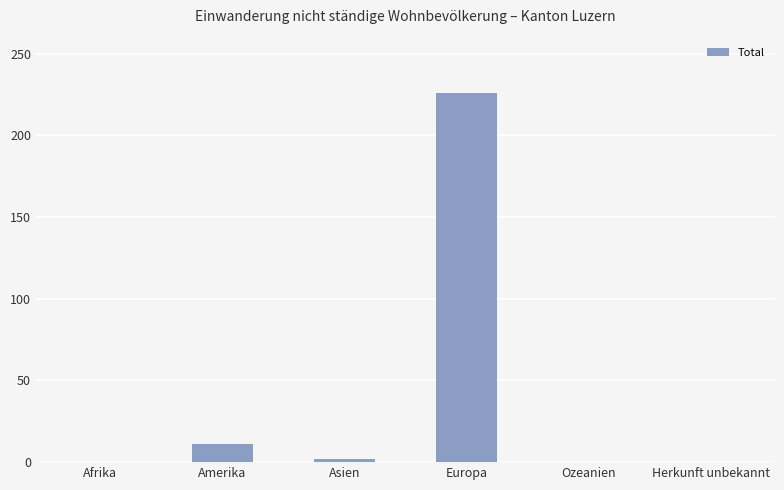

What is the maximum value shown in the chart?

226